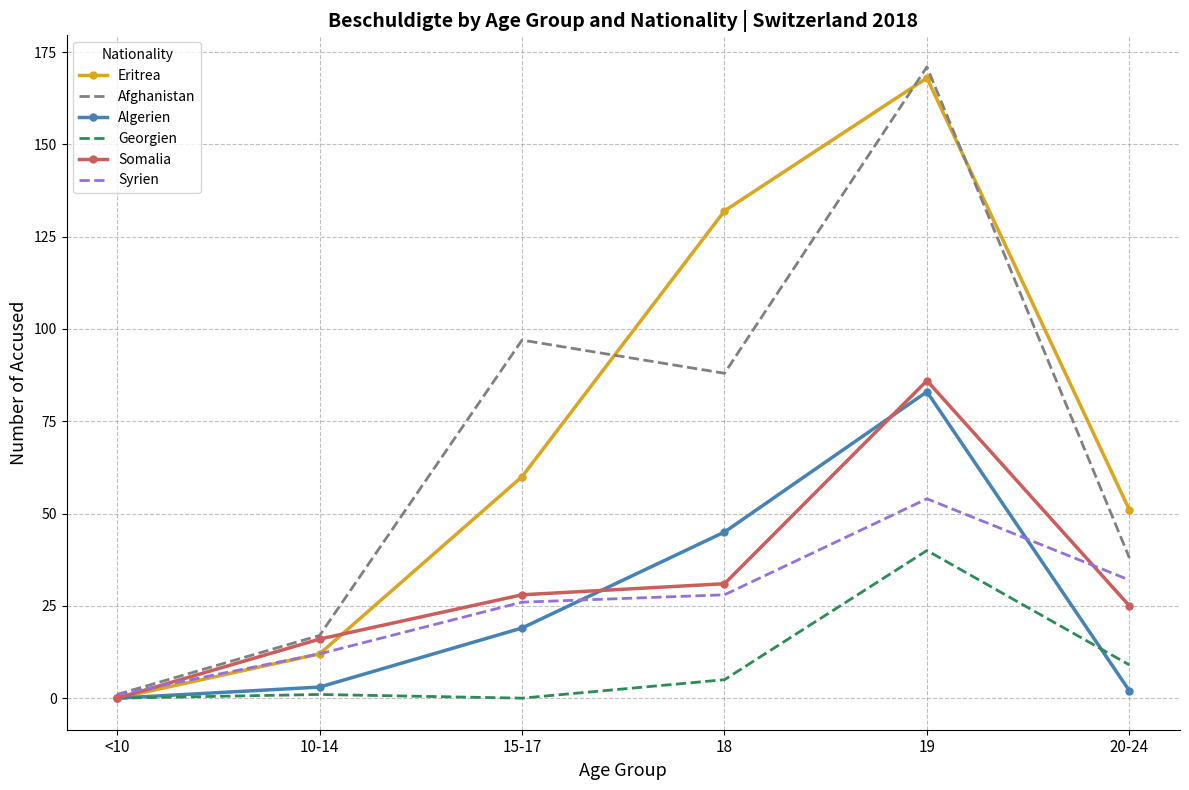

Reading left to right, extract all data points from this chart.

Eritrea: <10=0	10-14=12	15-17=60	18=132	19=168	20-24=51
Afghanistan: <10=1	10-14=17	15-17=97	18=88	19=171	20-24=38
Algerien: <10=0	10-14=3	15-17=19	18=45	19=83	20-24=2
Georgien: <10=0	10-14=1	15-17=0	18=5	19=40	20-24=9
Somalia: <10=0	10-14=16	15-17=28	18=31	19=86	20-24=25
Syrien: <10=1	10-14=12	15-17=26	18=28	19=54	20-24=32